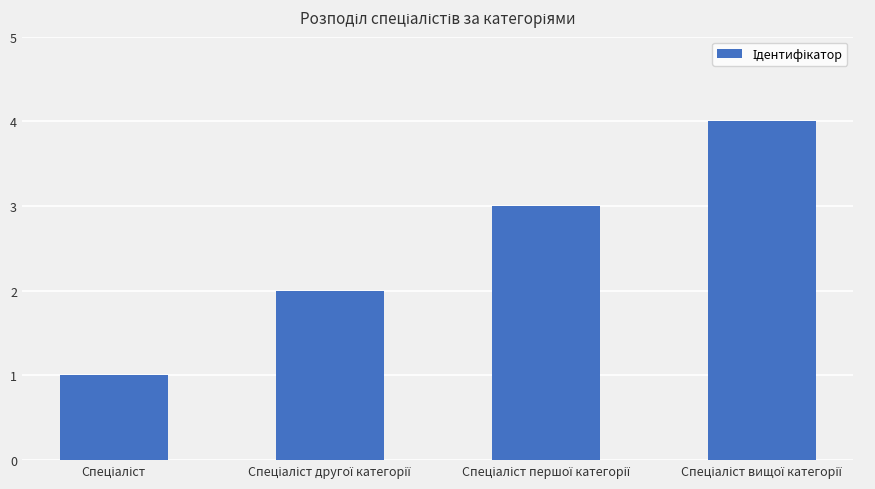

What is the sum of all values?

10